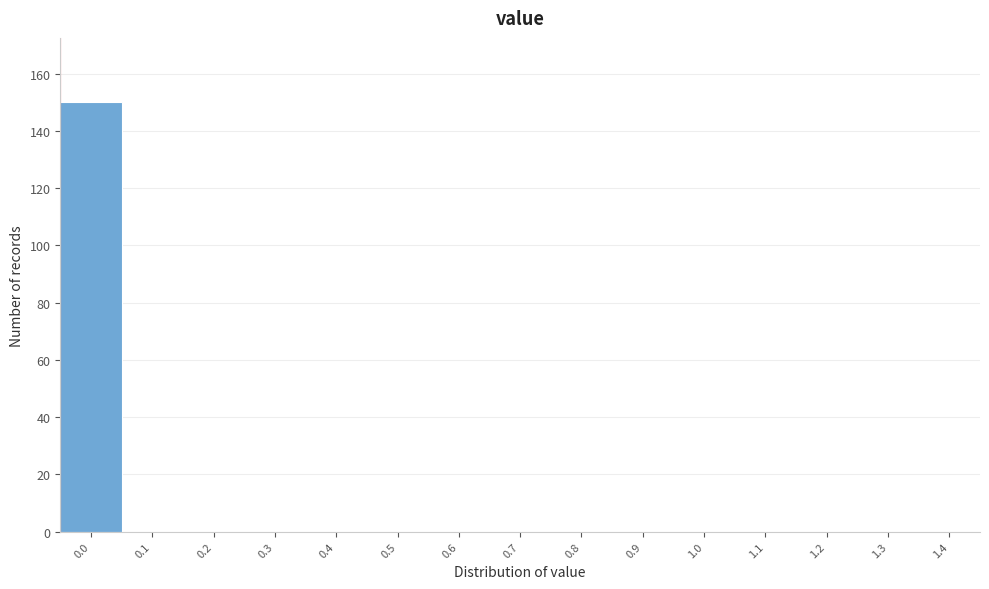

Reading left to right, list all the values displayed in this chart.

0.0=150	0.1=0	0.2=0	0.3=0	0.4=0	0.5=0	0.6=0	0.7=0	0.8=0	0.9=0	1.0=0	1.1=0	1.2=0	1.3=0	1.4=0